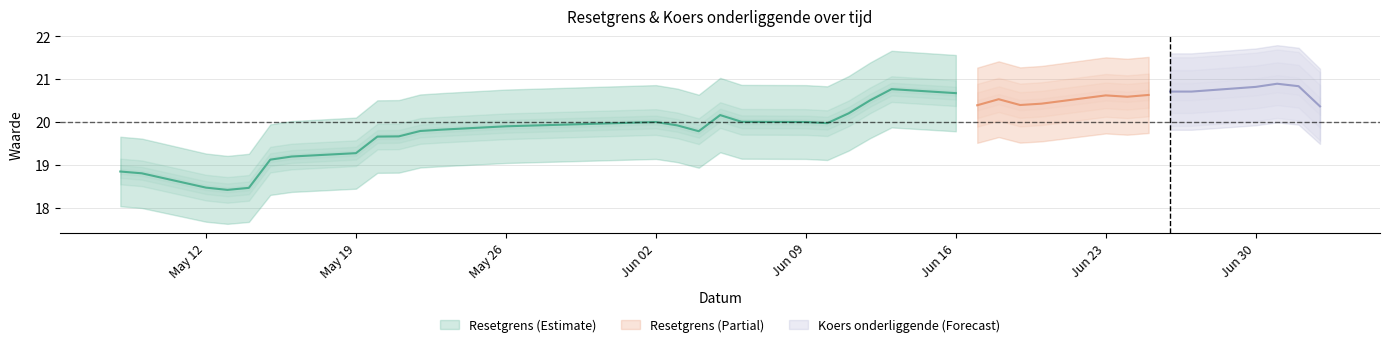

What is the label of the 12th point from the right?

25